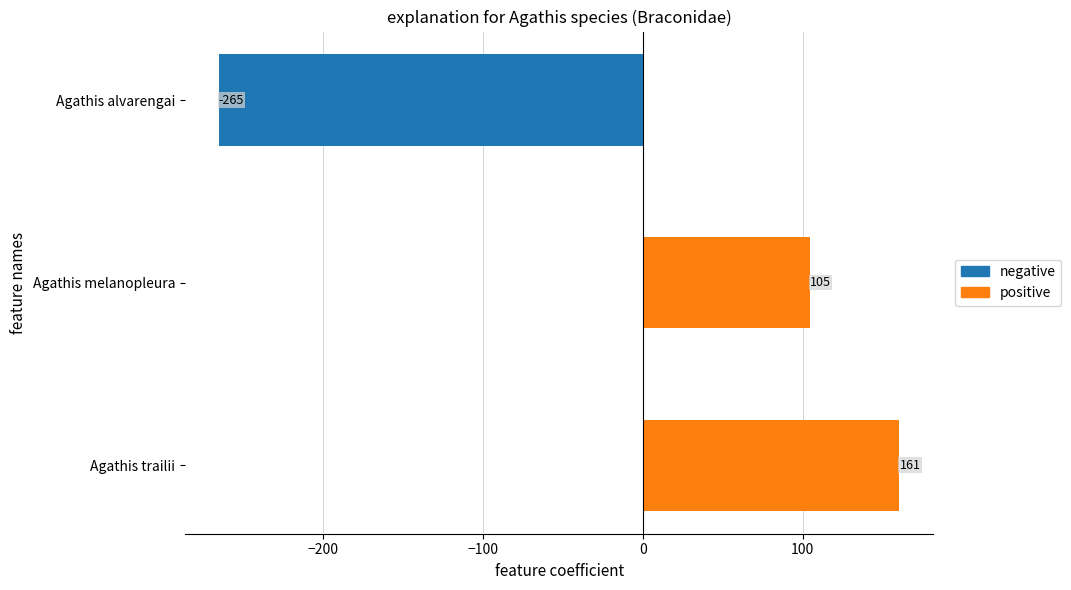

List the labels in order of value, smallest first.

Agathis alvarengai, Agathis melanopleura, Agathis trailii